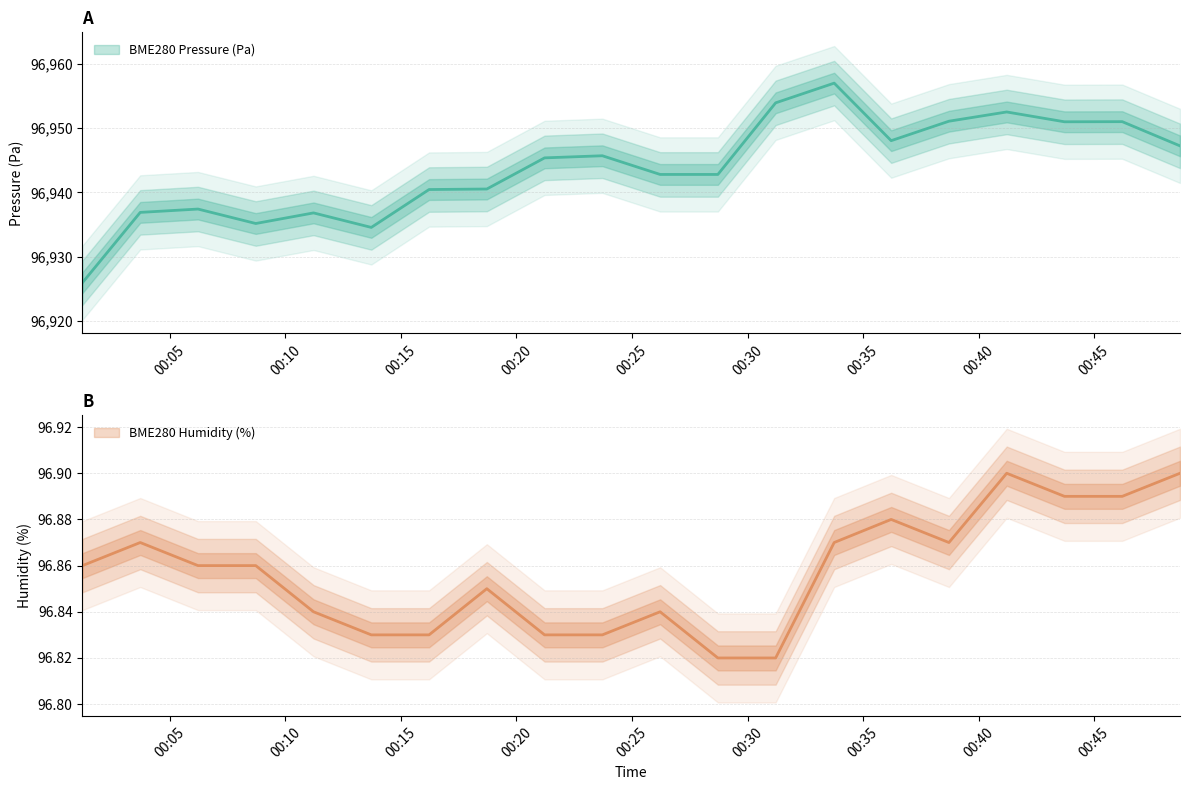

Where does the BME280_pressure series first go above 96945?

2023/12/07 00:21:13